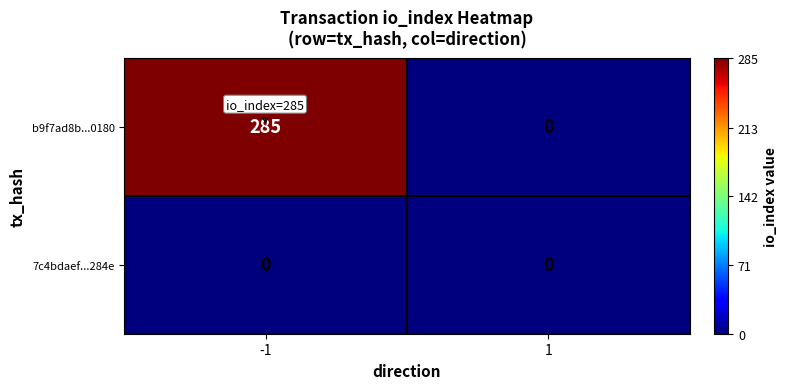

At which category is the sum across all series the highest?

-1